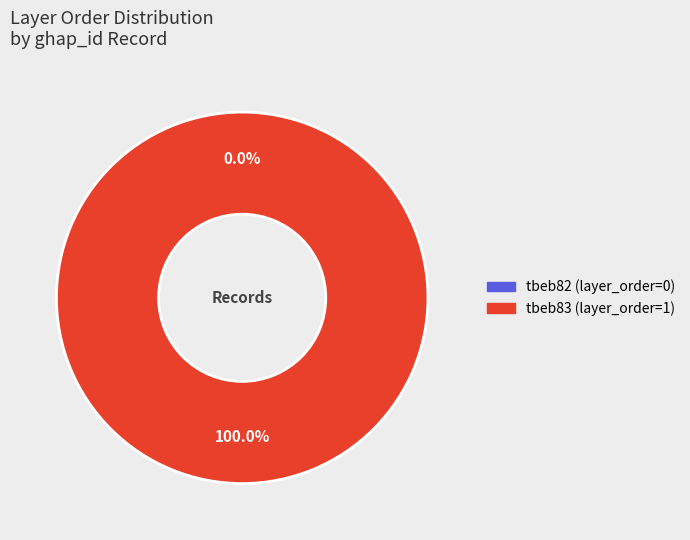

Between tbeb82 and tbeb83, which is larger?

tbeb83